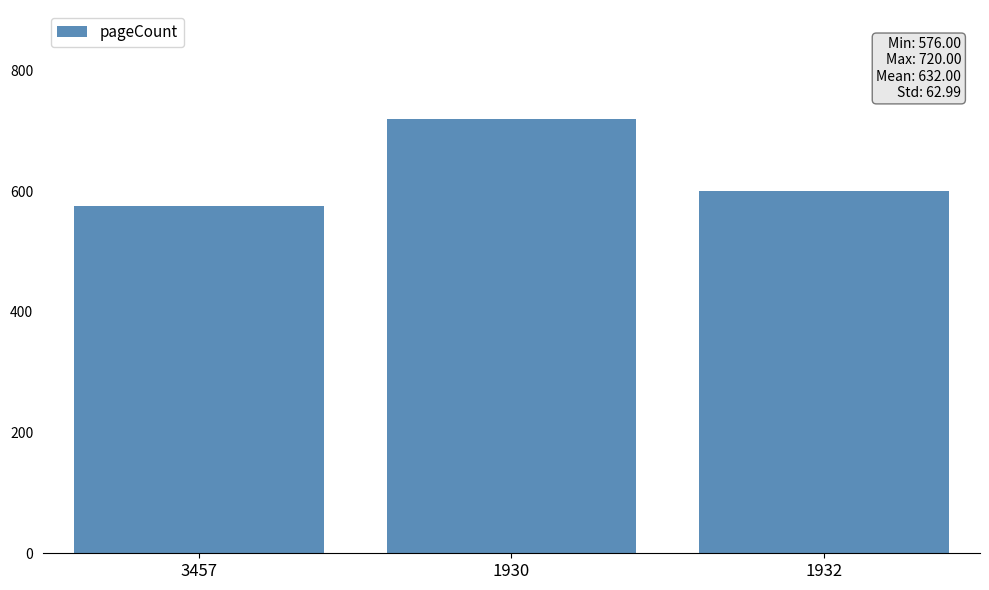

Read the value at 3457, to the nearest 50.

600